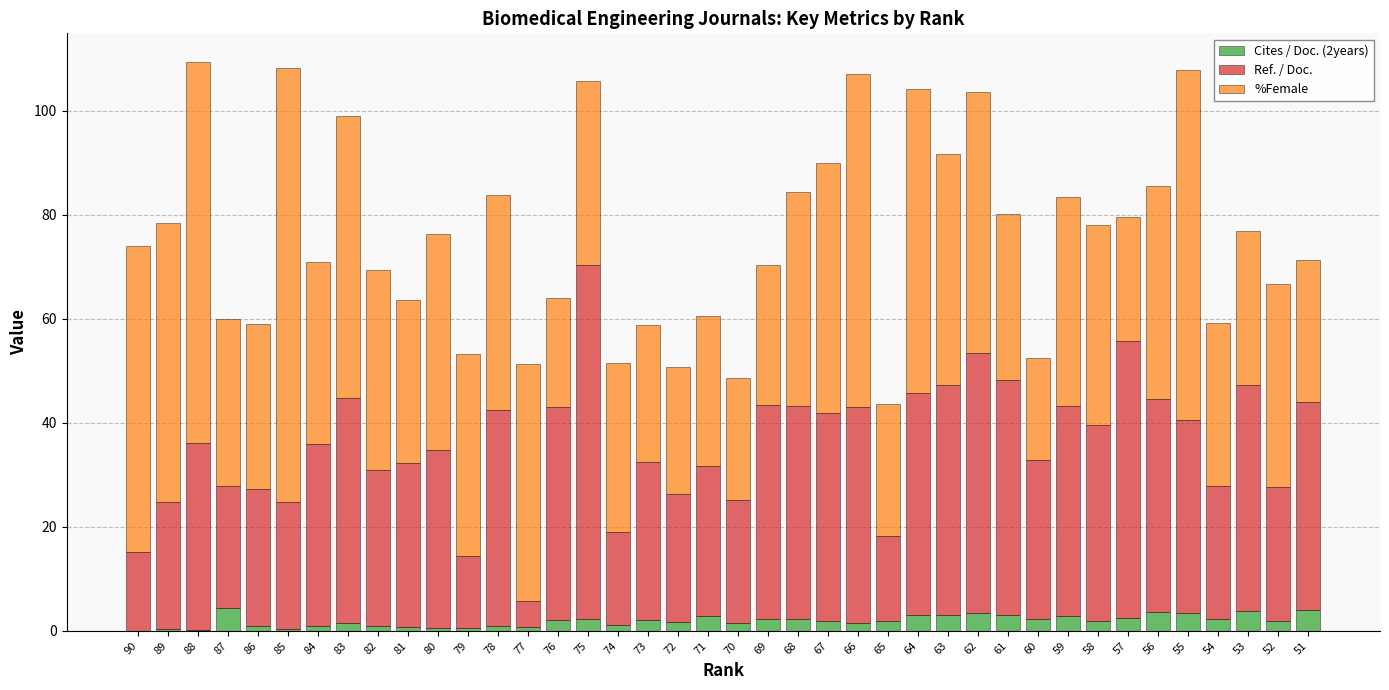

True or false: Cites / Doc. (2years) has a value of 1.5 at 70.

True